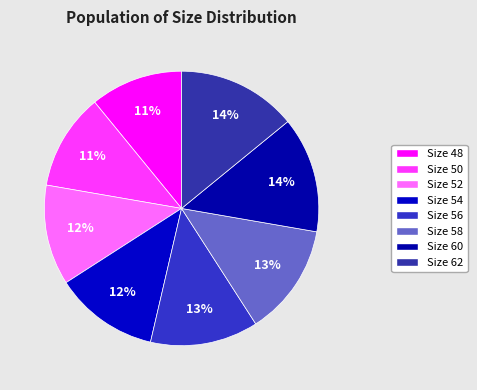

What is the smallest slice in the pie chart?

48